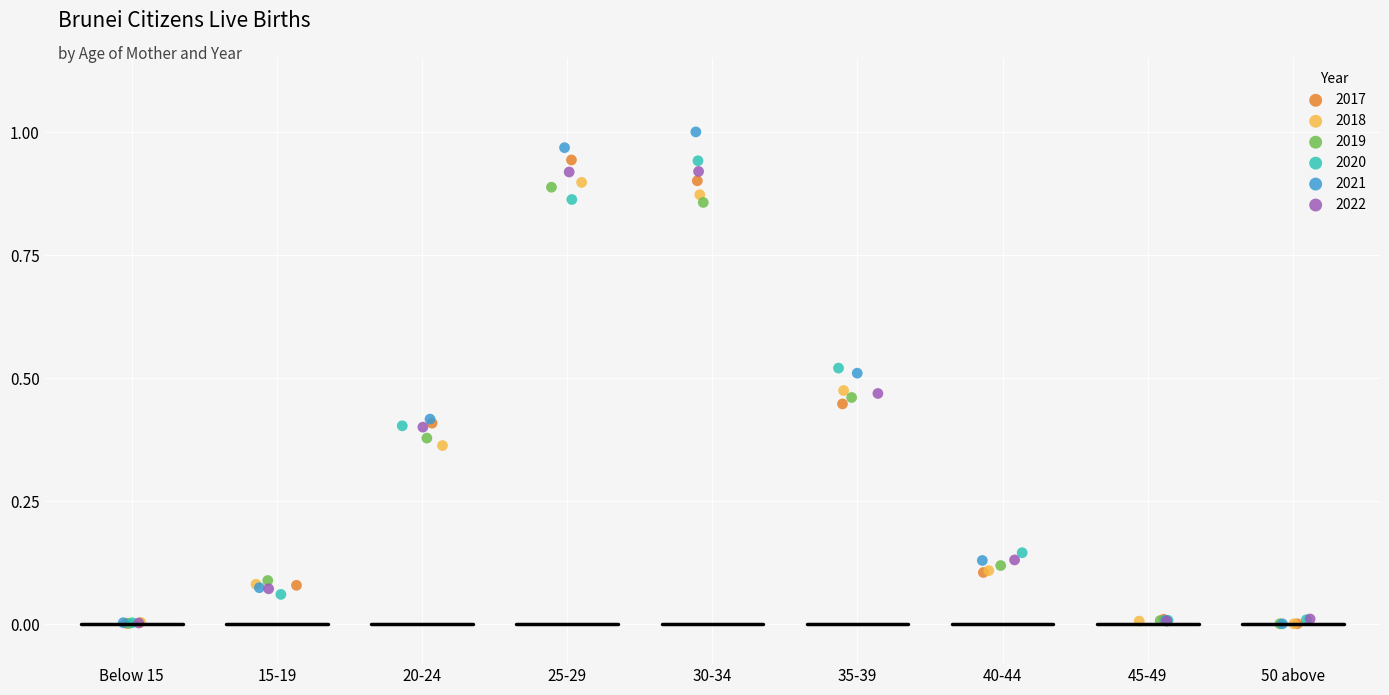

Which series contains the highest Y value?

2021